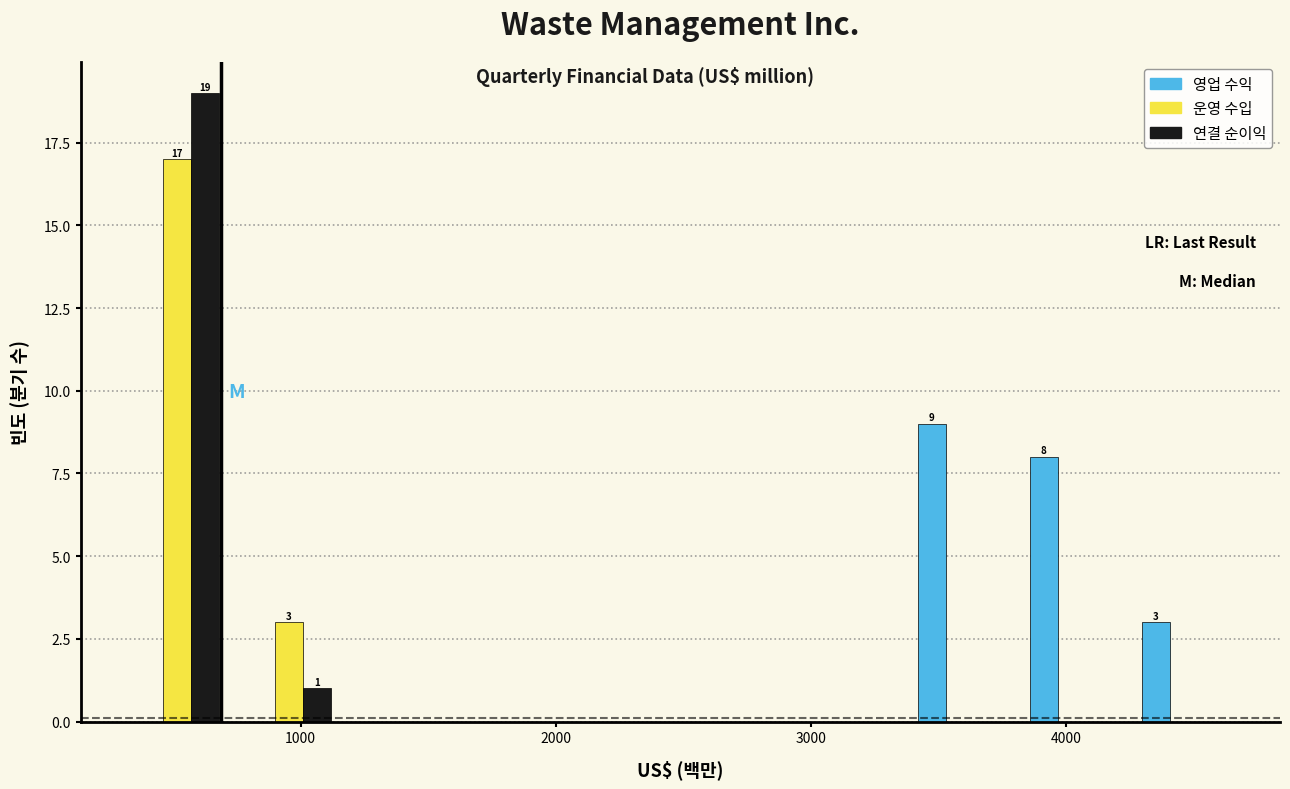

In the 영업 수익 series, which range on the x-axis has the tallest bar?

3400 to 3800